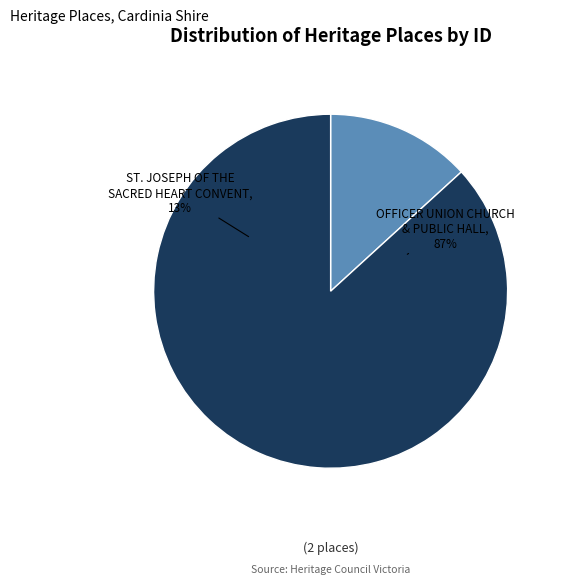

True or false: ST. JOSEPH OF THE SACRED HEART CONVENT accounts for 5% of the total.

False